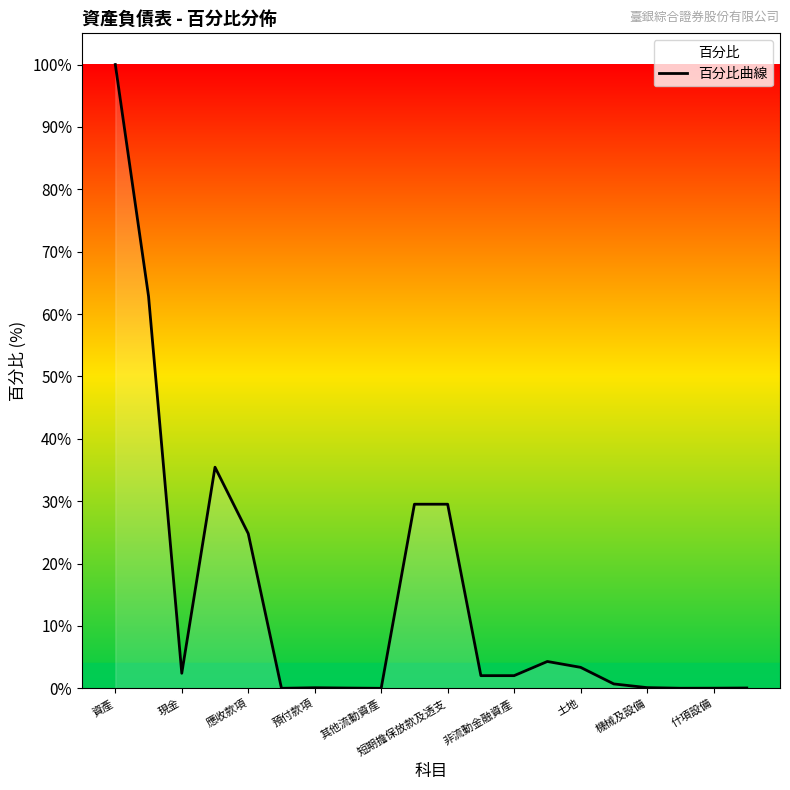

How many lines are shown in the chart?

1